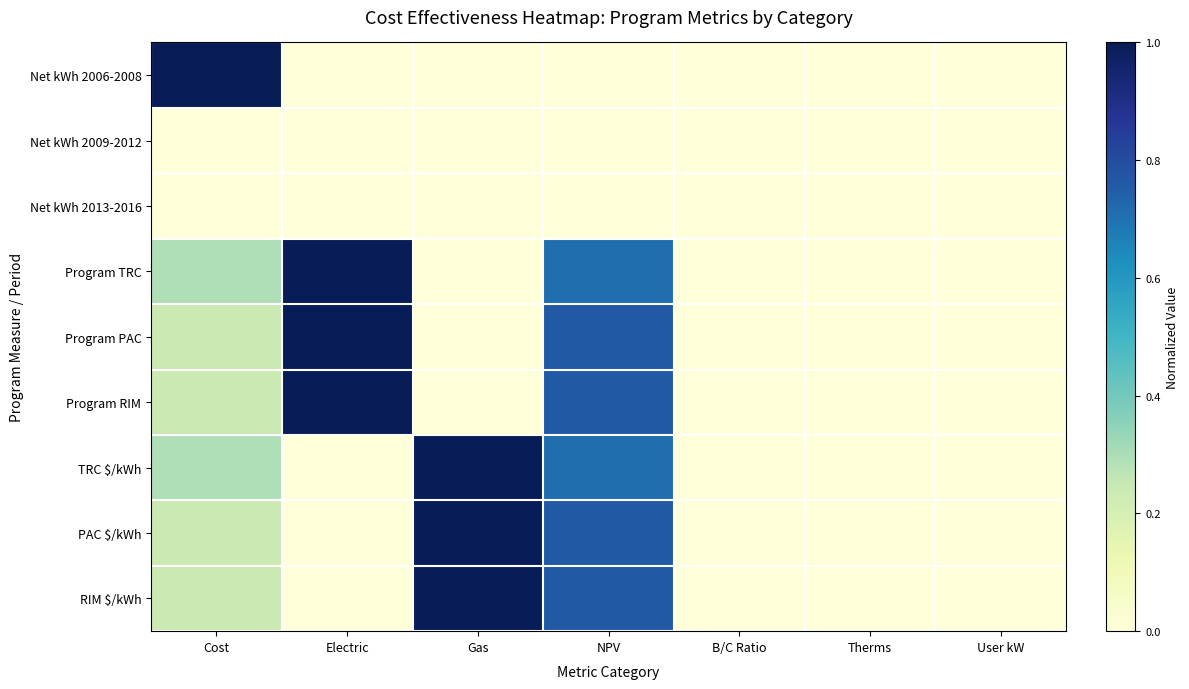

Which series has the largest total across all categories?

Program PAC